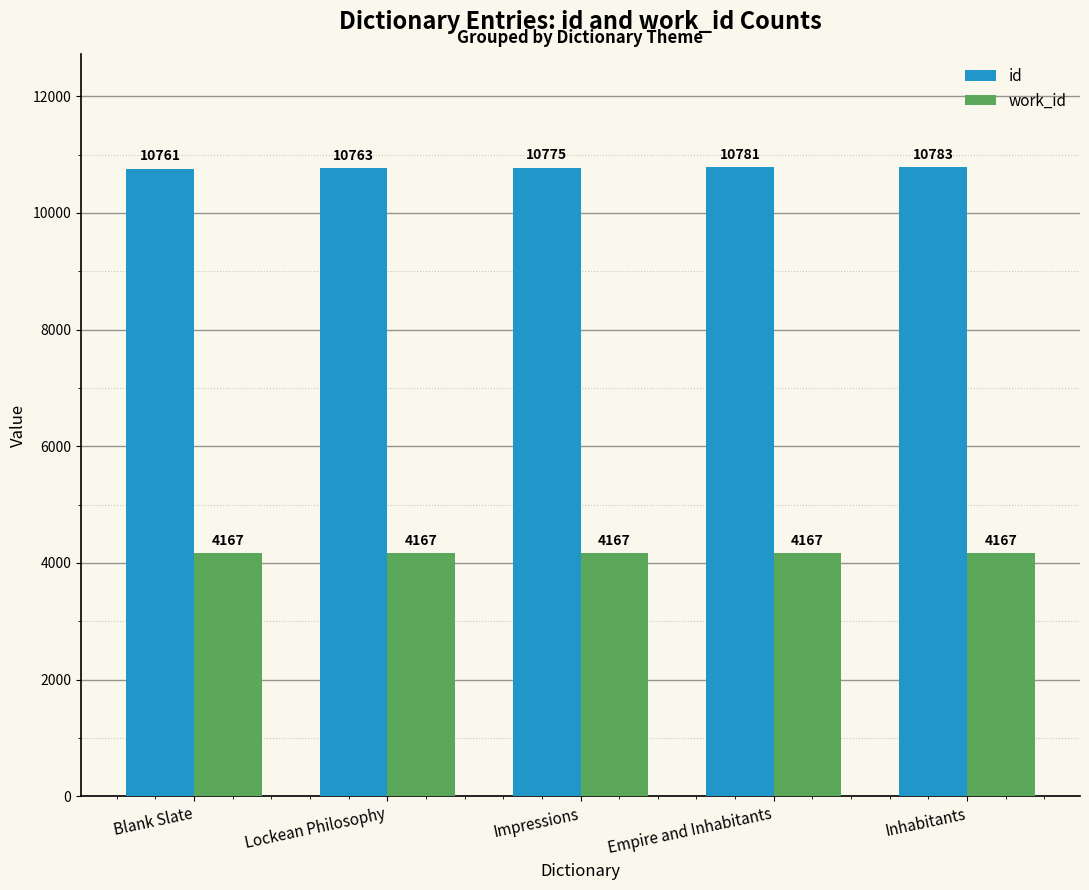

At which label is id closest to 10772?

Impressions